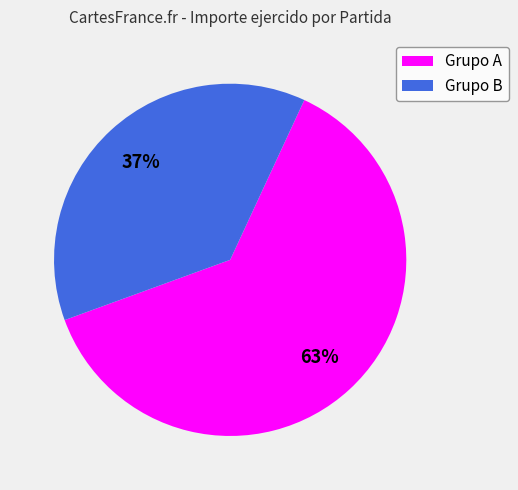

Does any single category account for the majority?

Yes